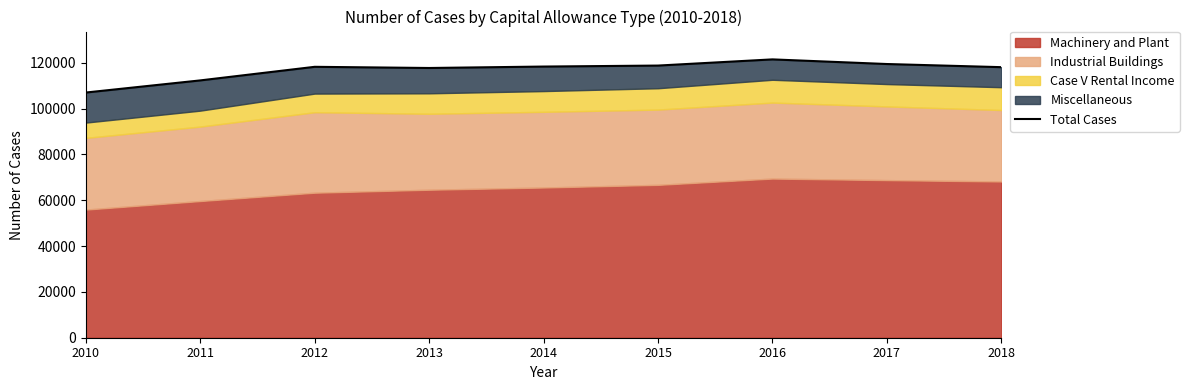

Approximately how many times larger is the value at 2013 compared to 2011?

1.0